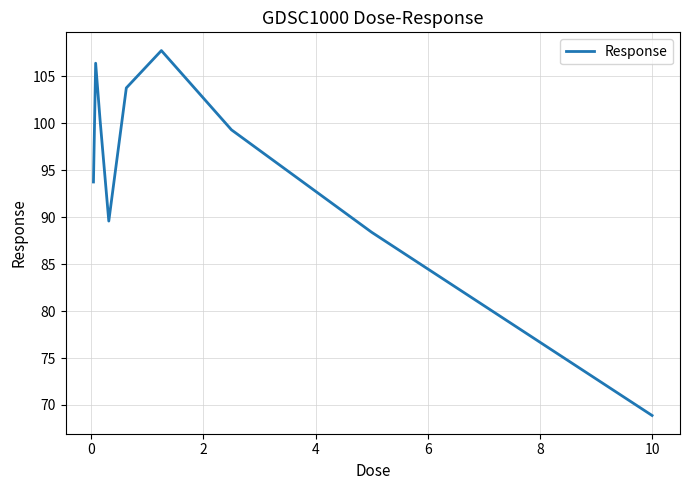

What is the difference between the maximum and minimum values?

38.9